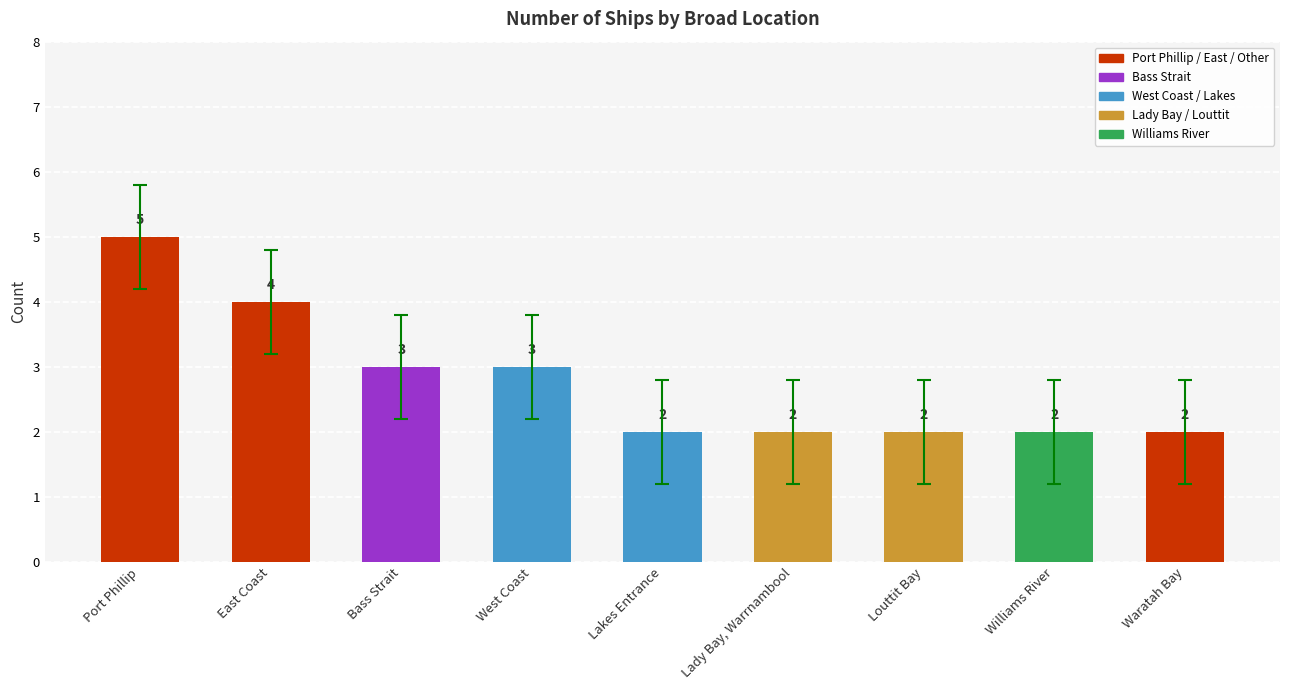

What is the approximate value at Lady Bay, Warrnambool?

2